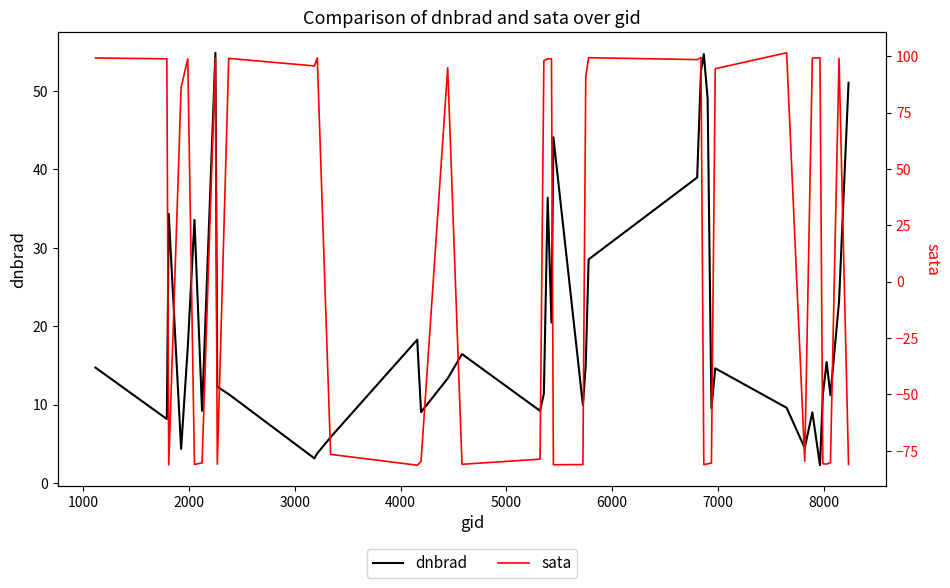

Is the value of sata at 12 greater than the value of dnbrad at 26?

No